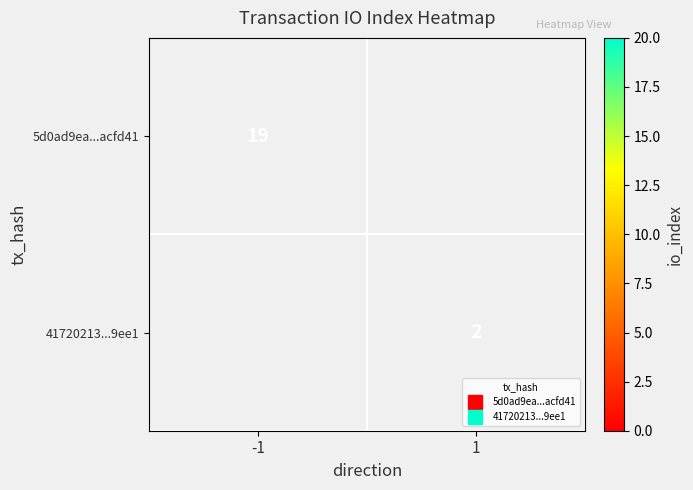

At how many categories does at least one series exceed 15?

1